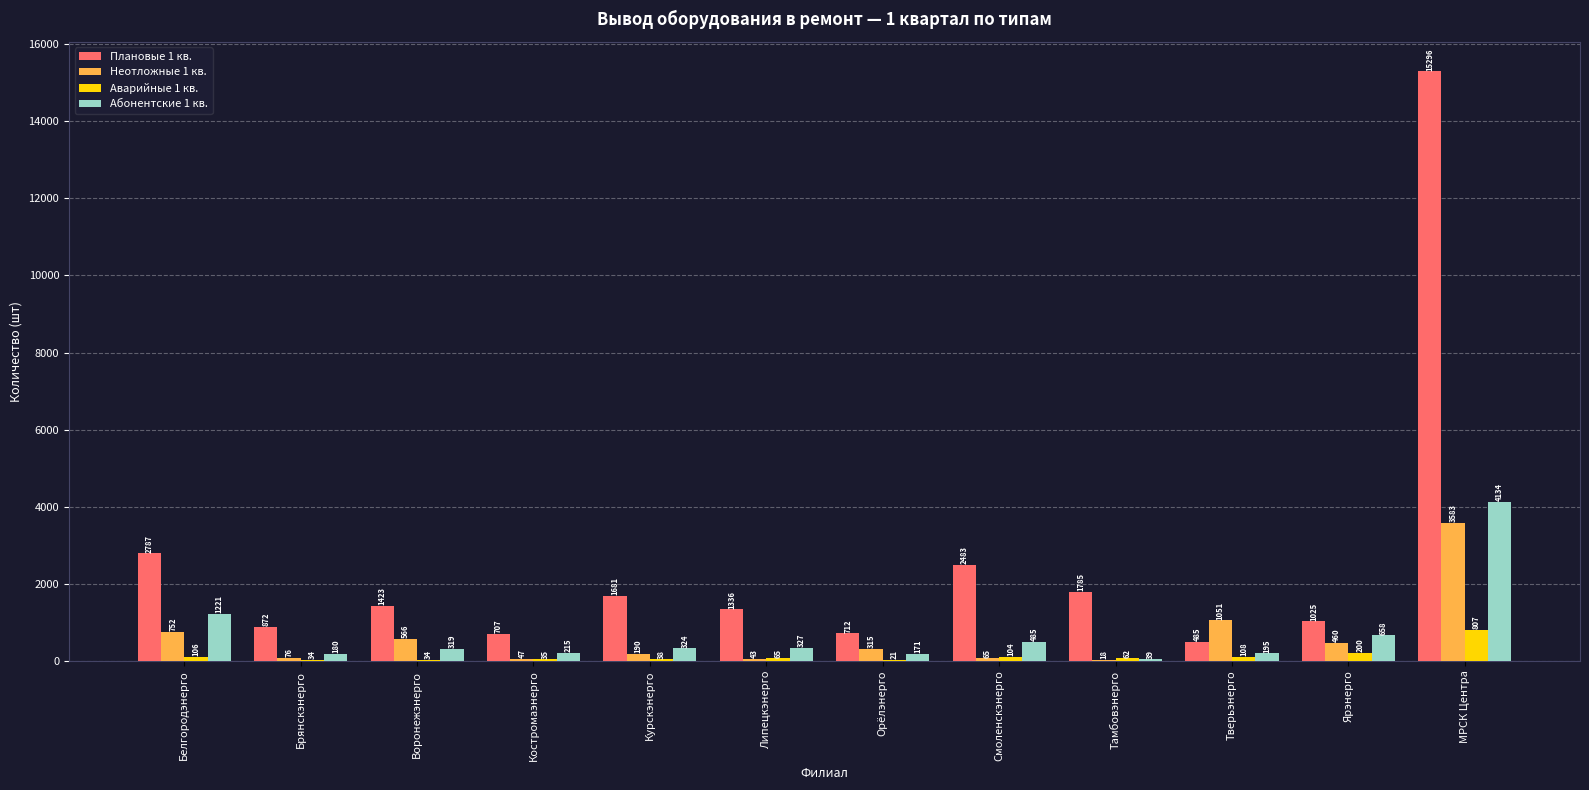

Which label corresponds to the largest value in the chart?

МРСК Центра